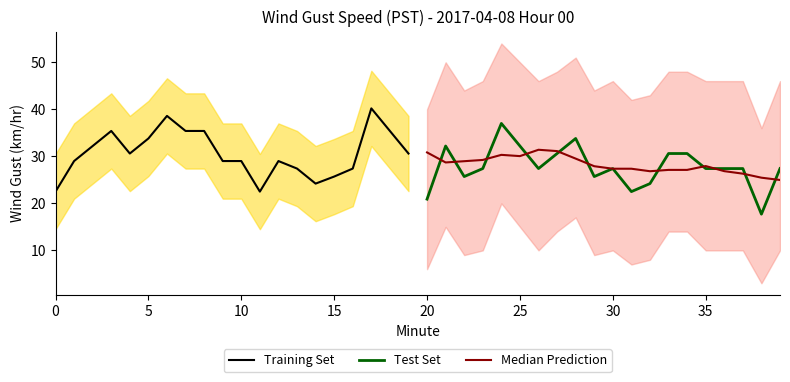

How many lines are shown in the chart?

3